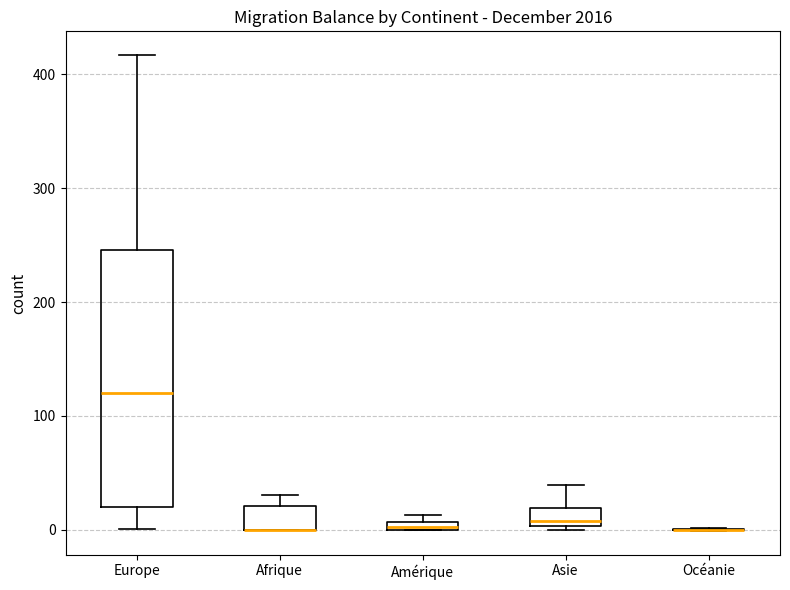

Where is the upper edge of the box for Afrique on the y-axis? The values are not printed on the chart, so give them approximately, as read against the axis.

20